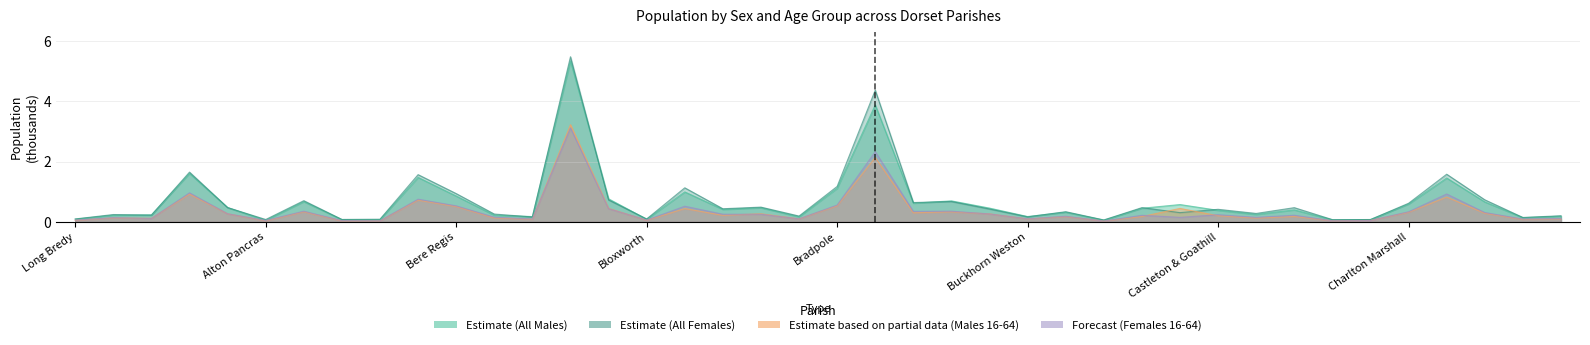

In Estimate (All Females), how many points are higher than both neighbors (excluding endpoints)?

14